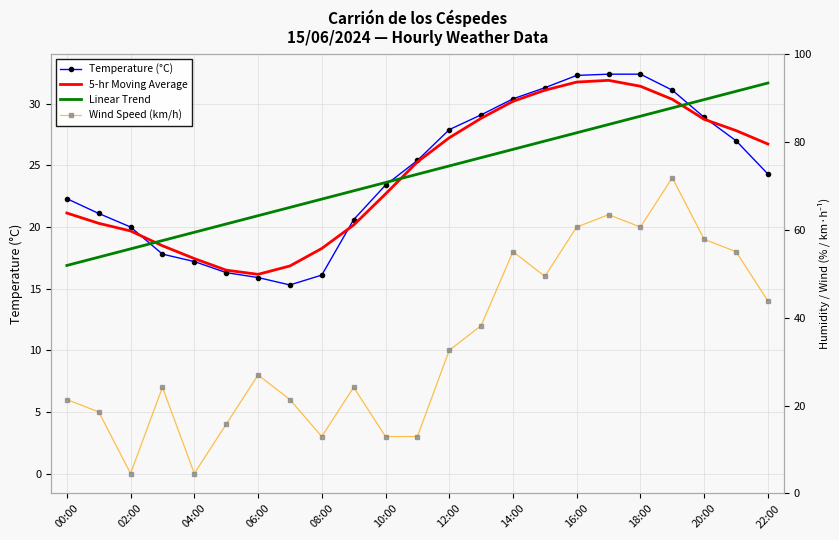

Which category has the lowest value across all series?

02:00